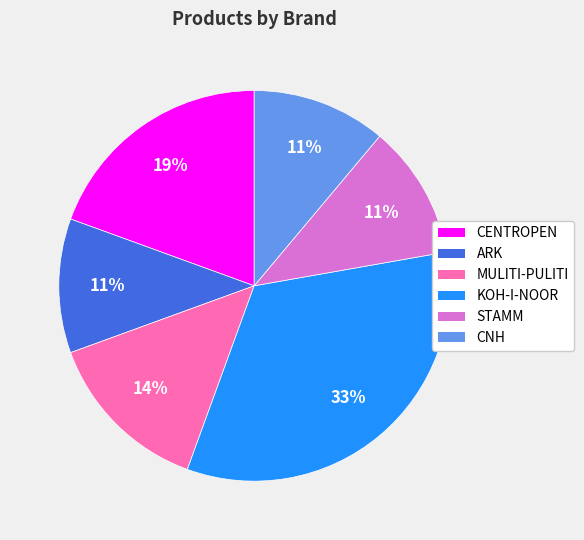

Is it true that STAMM is 17% of the pie?

False